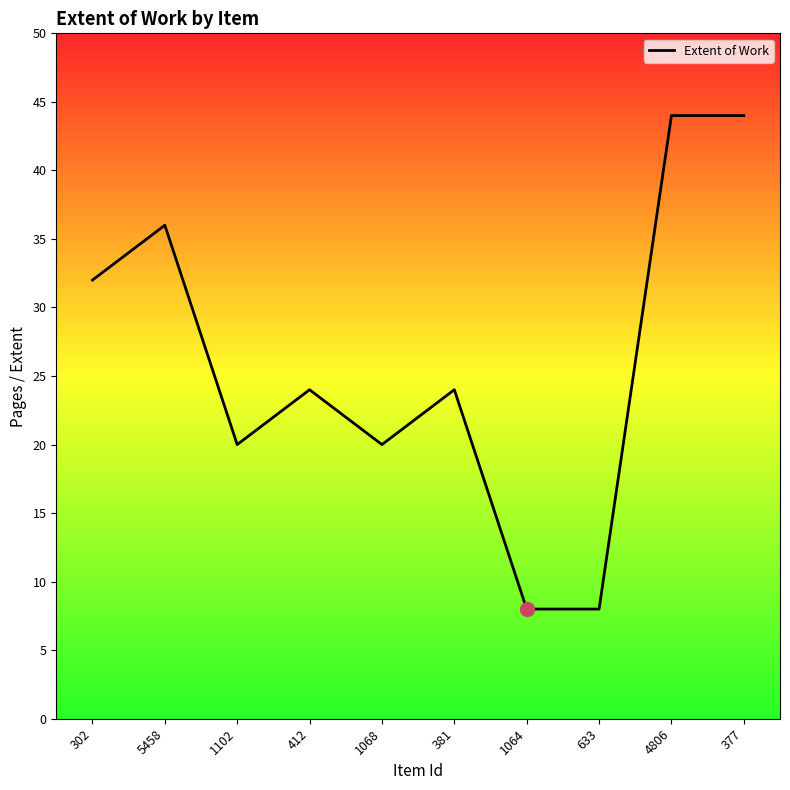

True or false: the data has more than 1 interior local peaks.

True